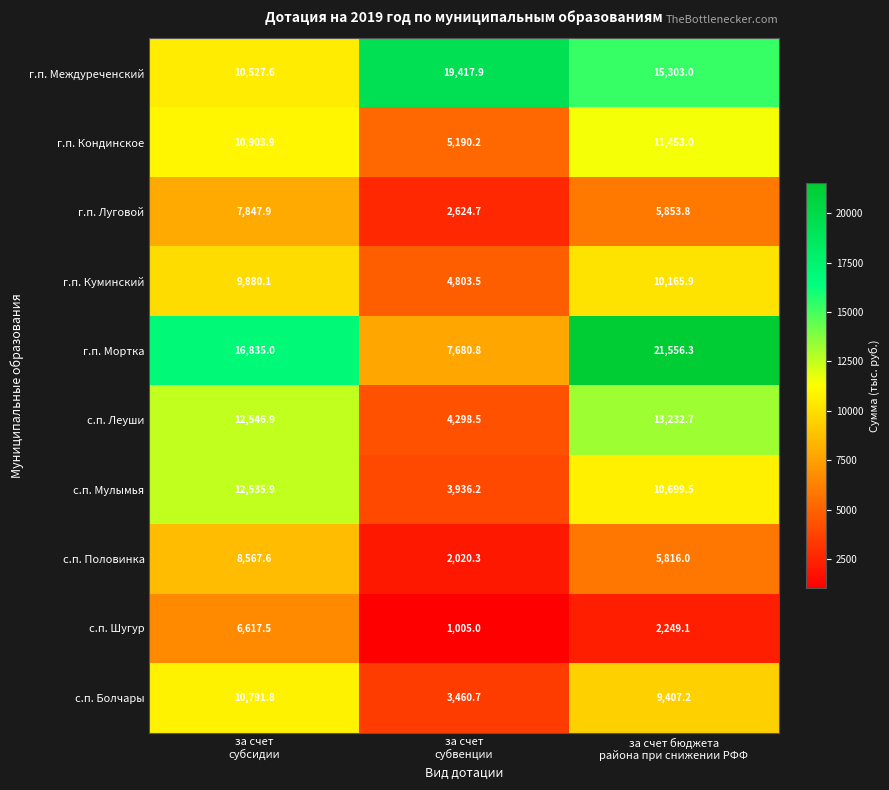

Rank the series by their maximum value, from lowest to highest.

с.п. Шугур, г.п. Луговой, с.п. Половинка, г.п. Куминский, с.п. Болчары, г.п. Кондинское, с.п. Мулымья, с.п. Леуши, г.п. Междуреченский, г.п. Мортка